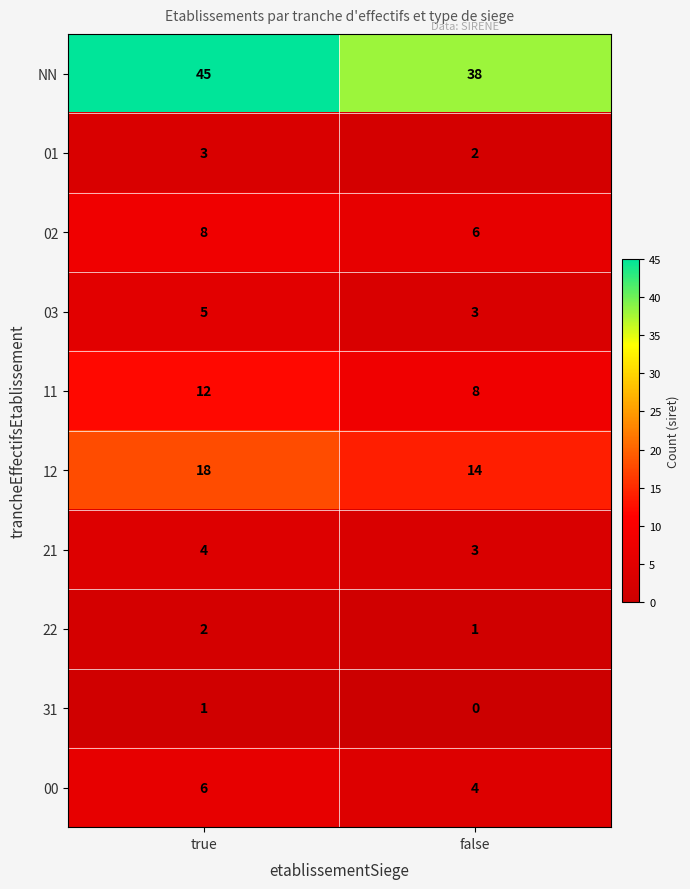

Which series has the widest spread of values?

NN